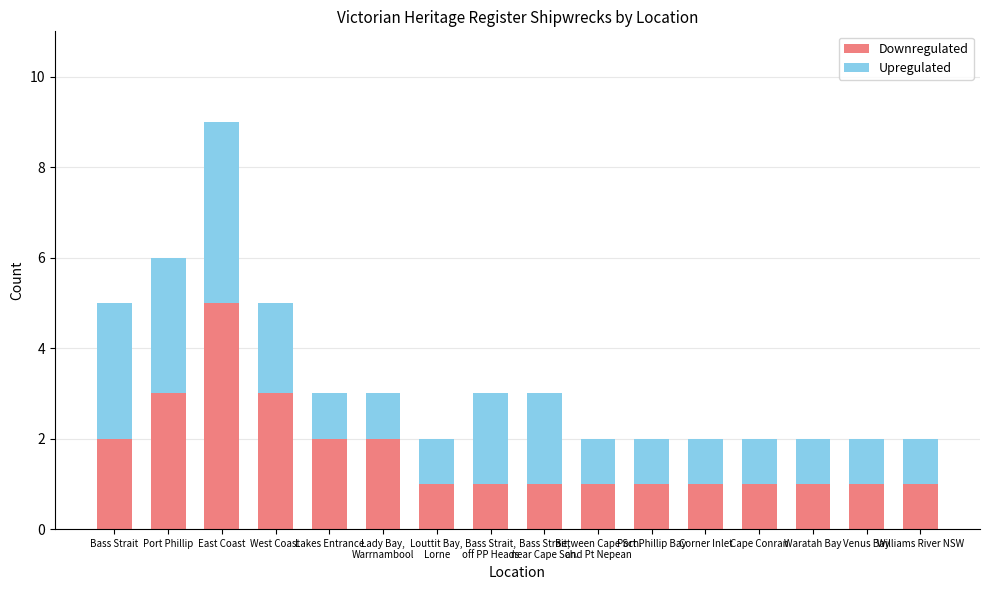

What is the sum of all Downregulated values?

27